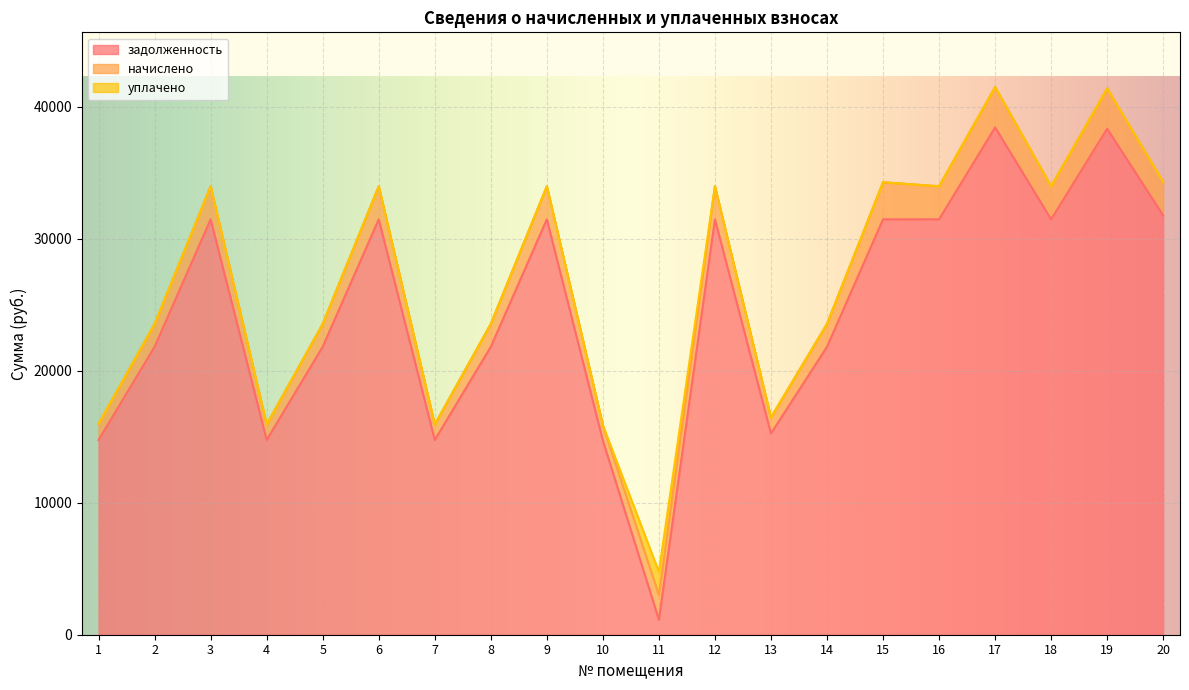

Rank the series by their maximum value, from highest to lowest.

задолженность, начислено, уплачено